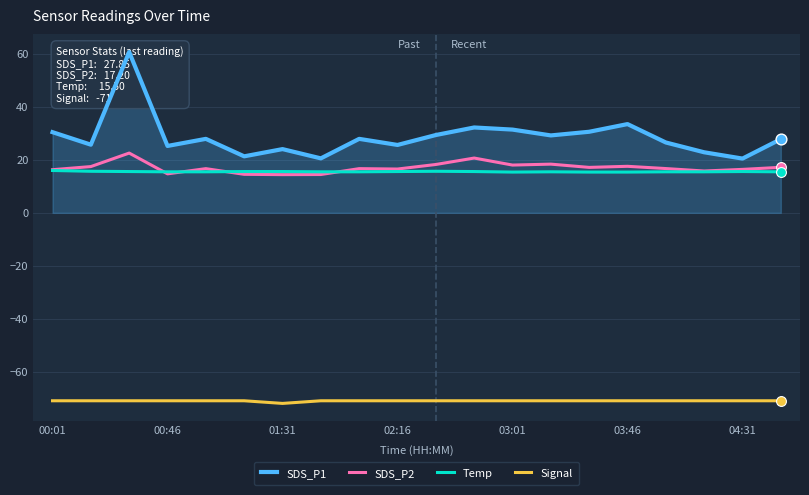

True or false: Signal and SDS_P2 intersect in this chart.

False